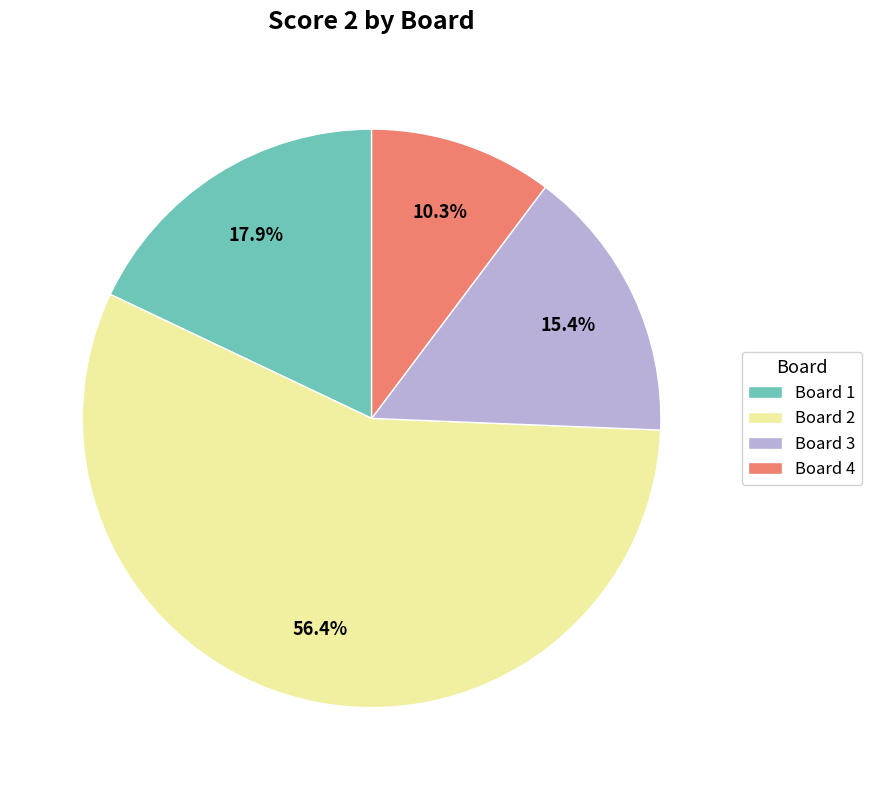

Rank the categories by value from lowest to highest.

Board 4, Board 3, Board 1, Board 2